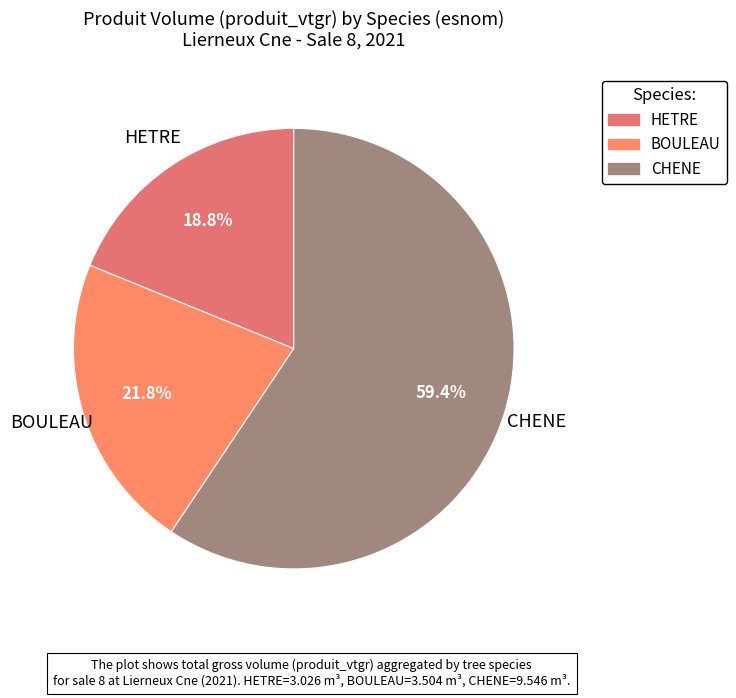

What is the majority slice?

CHENE